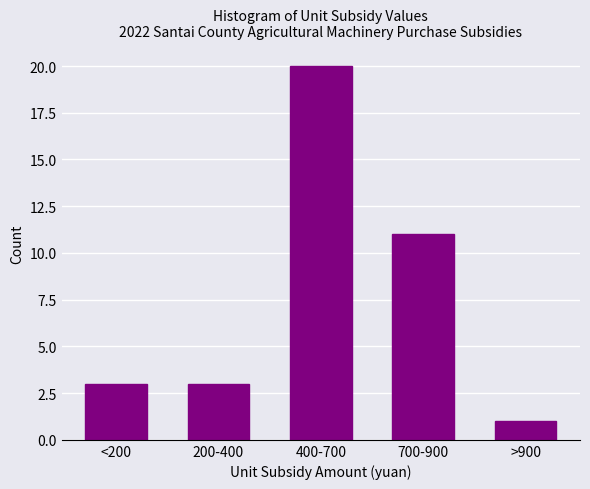

Reading left to right, what are all the values shown in this chart?

<200=3	200-400=3	400-700=20	700-900=11	>900=1